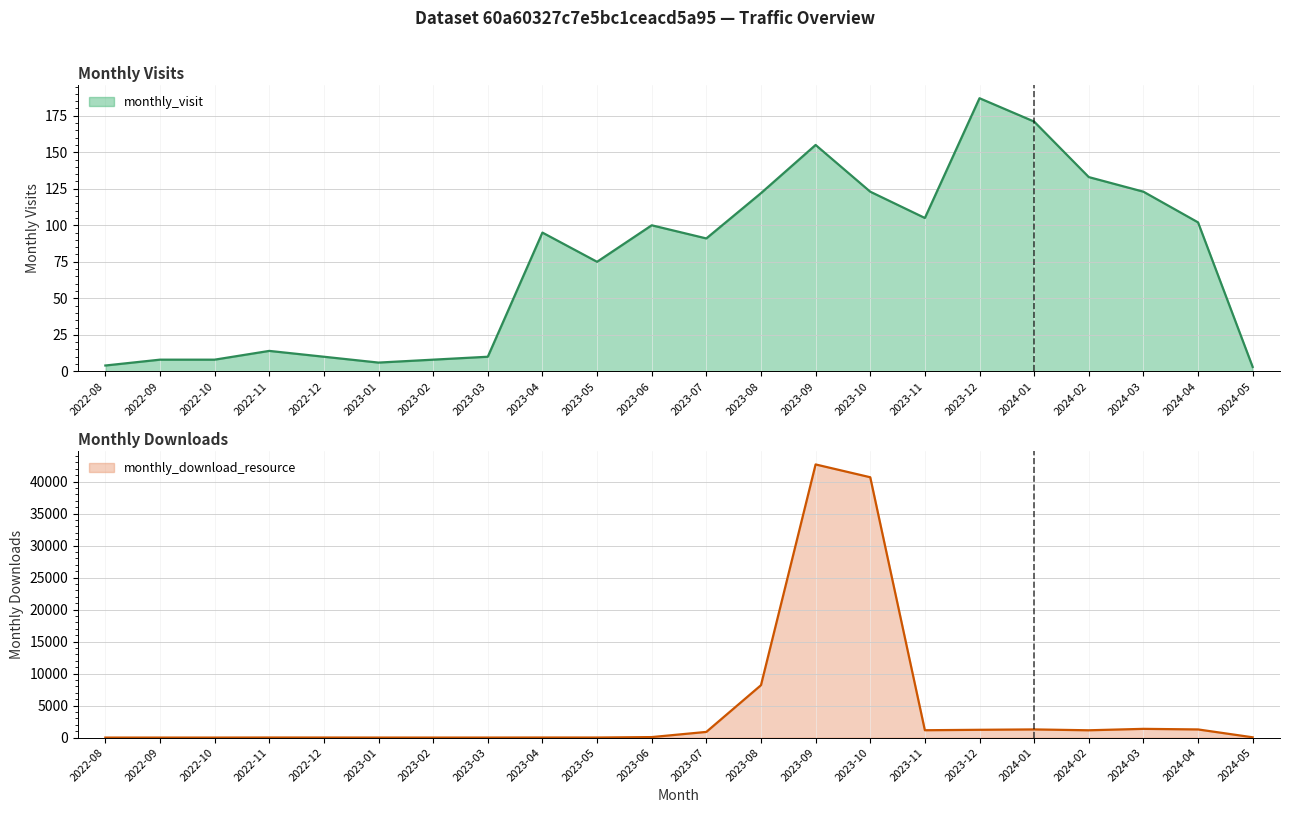

What value does the monthly_visit series have at 2024-01?

171